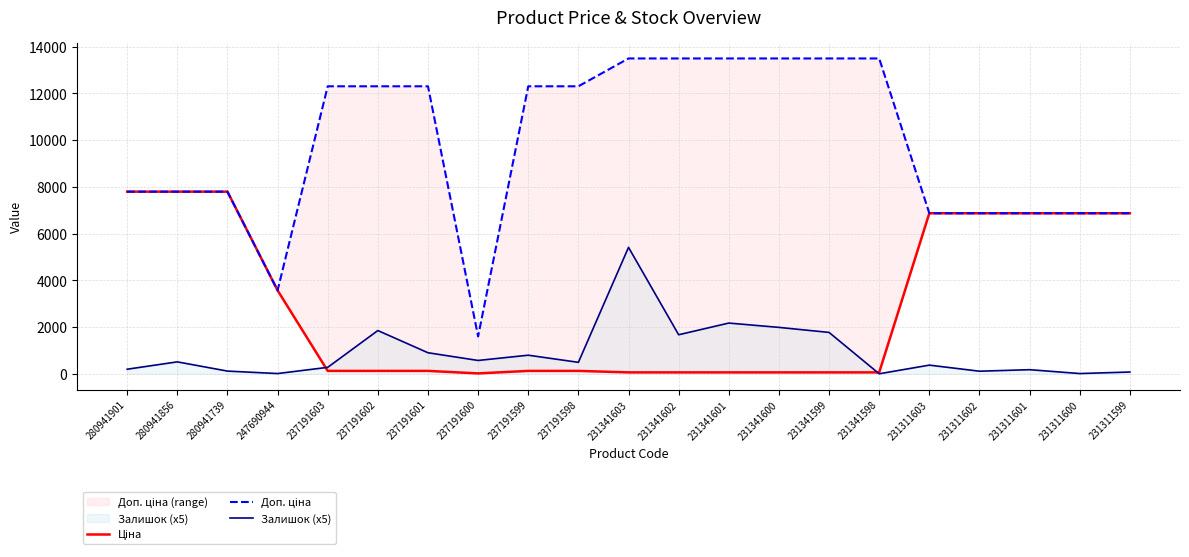

Where does the Доп. ціна series first go above 12302?

231341603